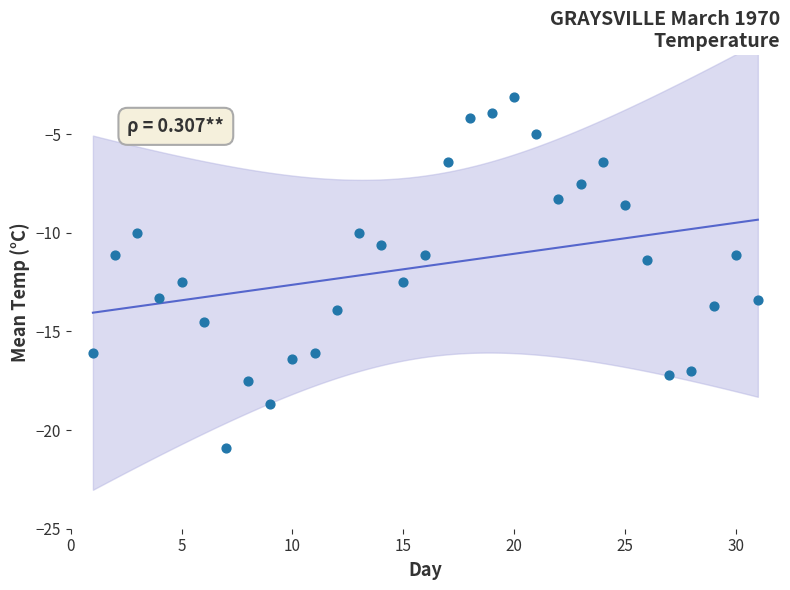

What is the range of Y values (max minus min)?

17.8